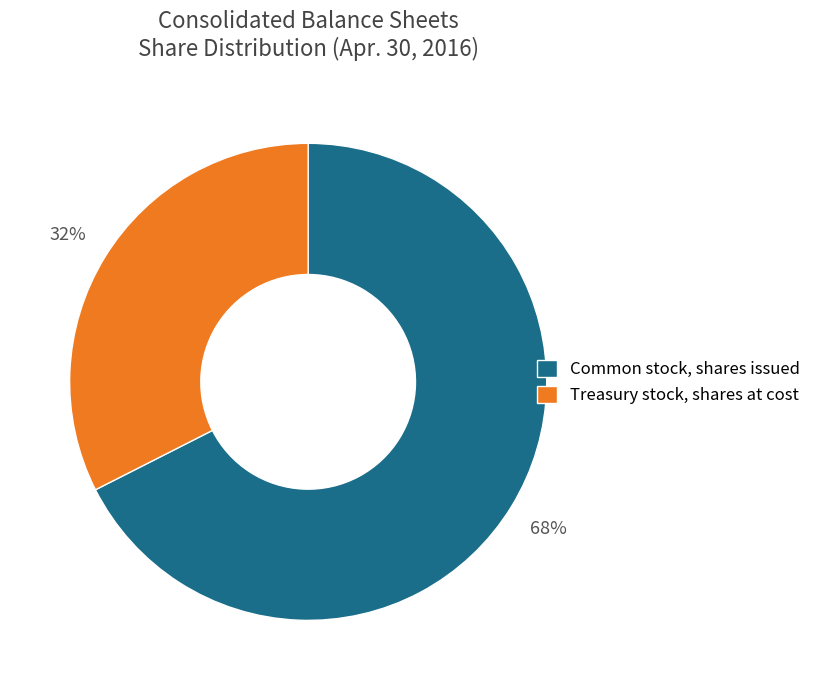

To the nearest percent, what portion does Common stock, shares issued represent?

68%